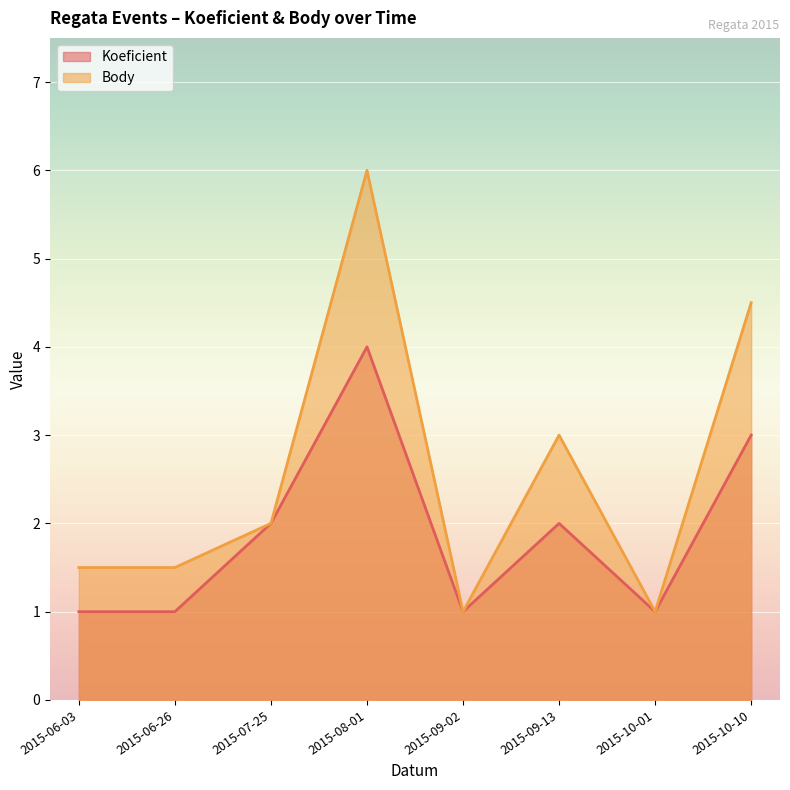

What is the label of the 6th point from the right?

2015-07-25